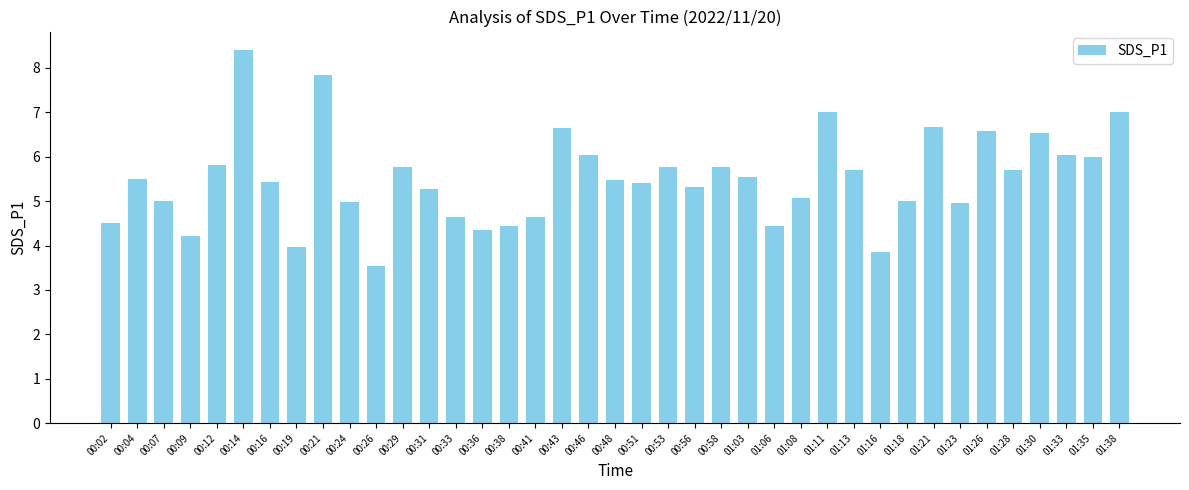

The chart shows a value of 5.5 at 00:48. True or false?

True